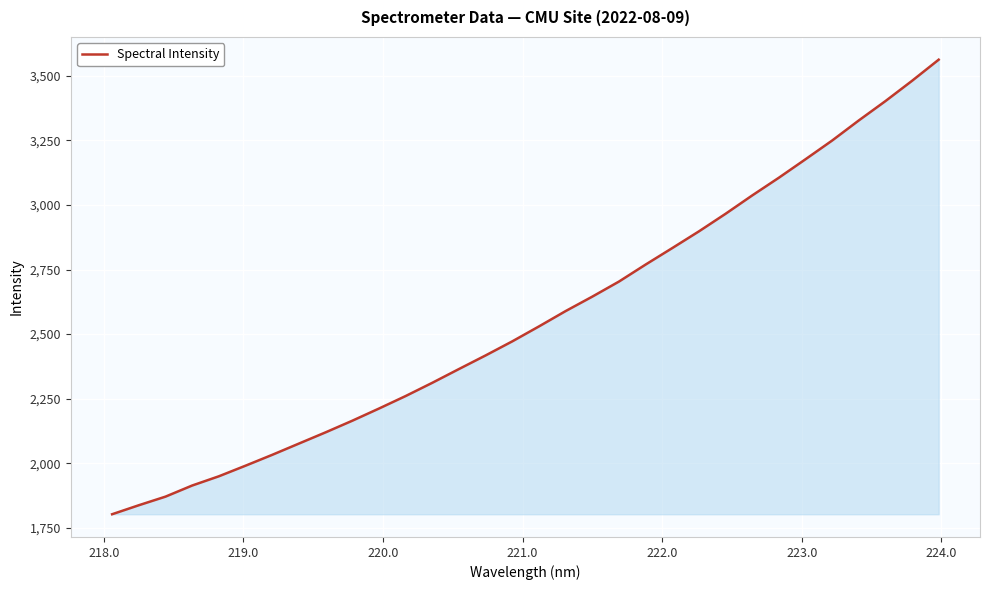

What is the minimum value shown in the chart?

1802.9